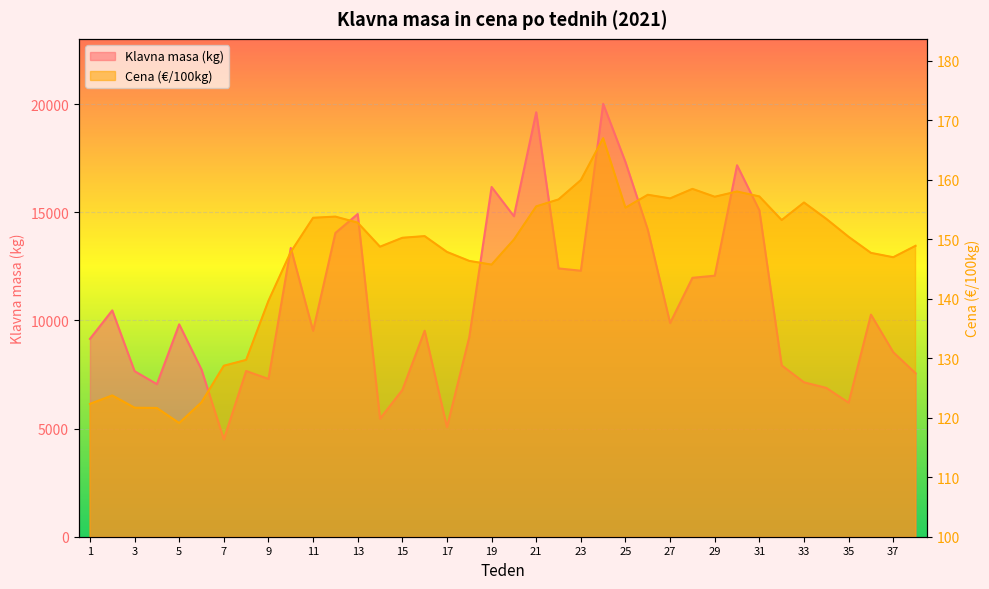

How many data points in Klavna masa (kg) are above 9821?

18